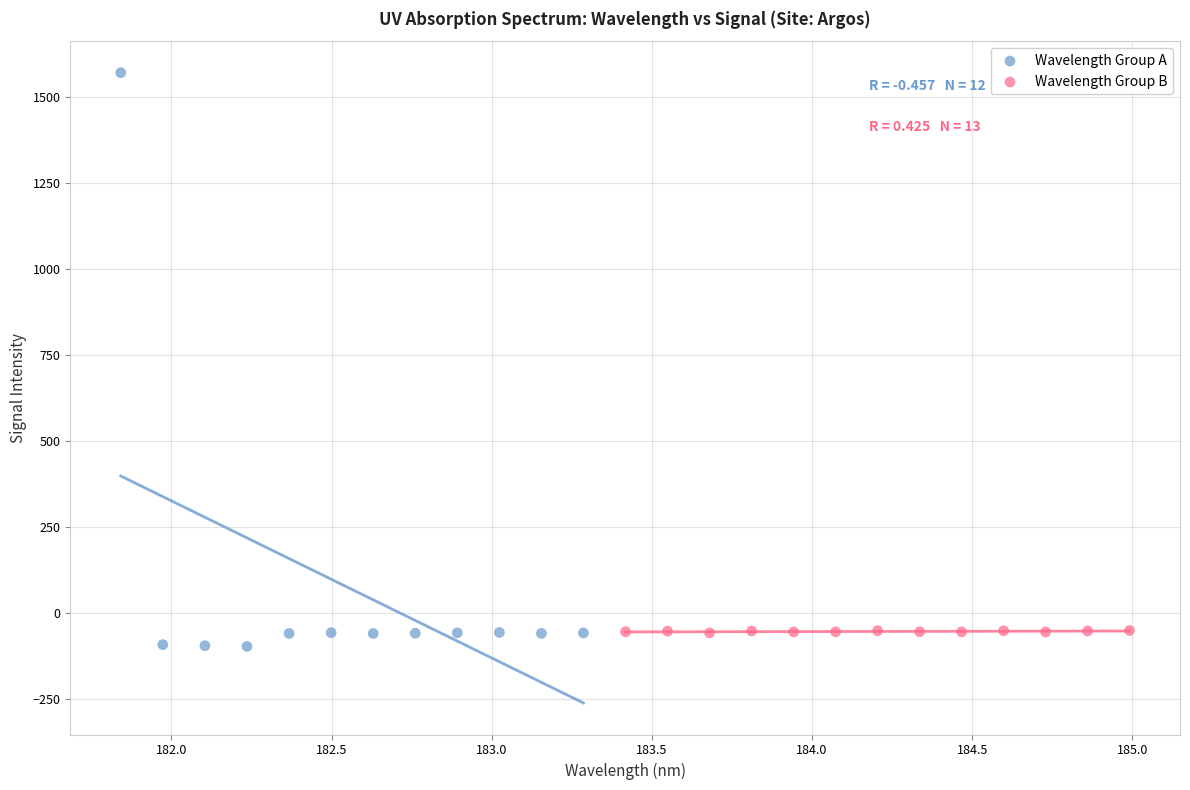

Which series has the largest Y range (max minus min)?

Wavelength Group A